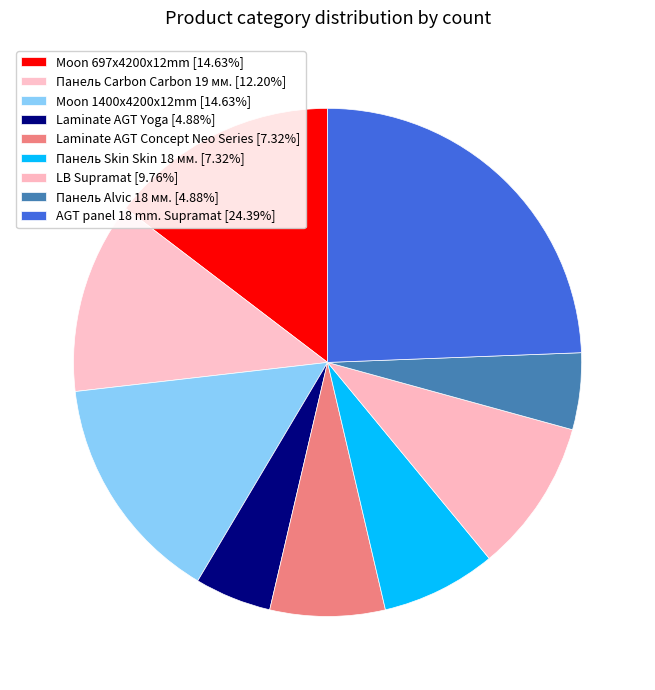

Is there any slice that represents more than half of the pie?

No